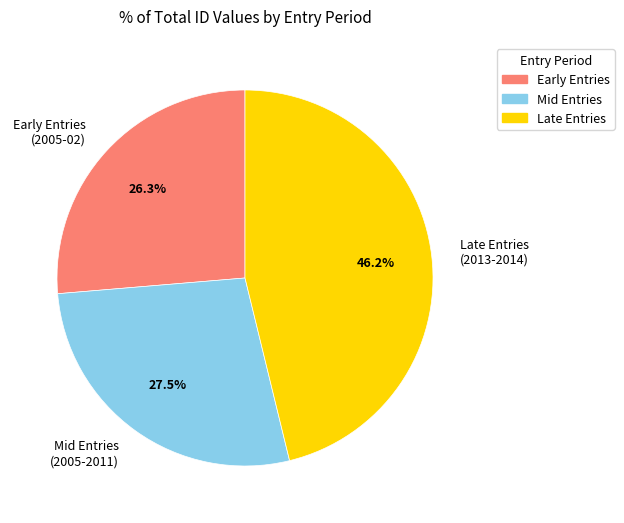

Approximately how many times larger is the value at Late Entries (2013-2014) compared to Mid Entries (2005-2011)?

1.7